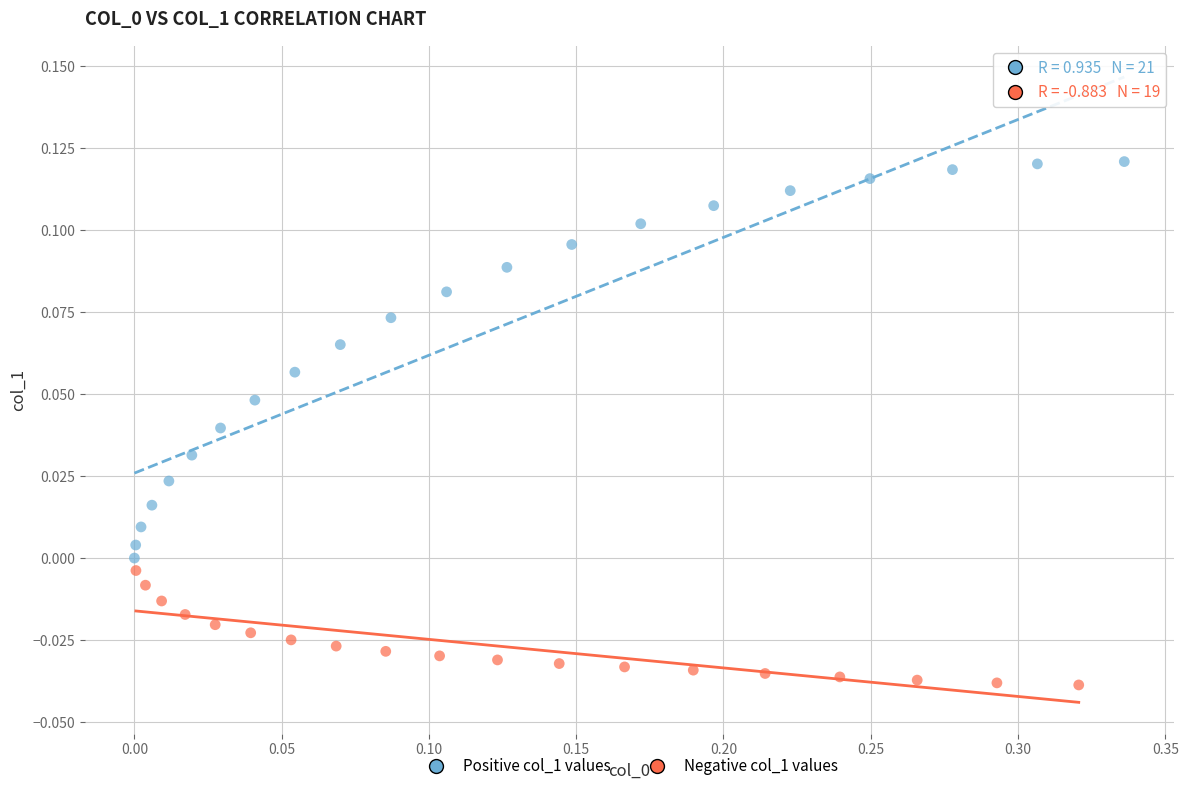

Which series reaches the maximum Y coordinate?

Positive col_1 values